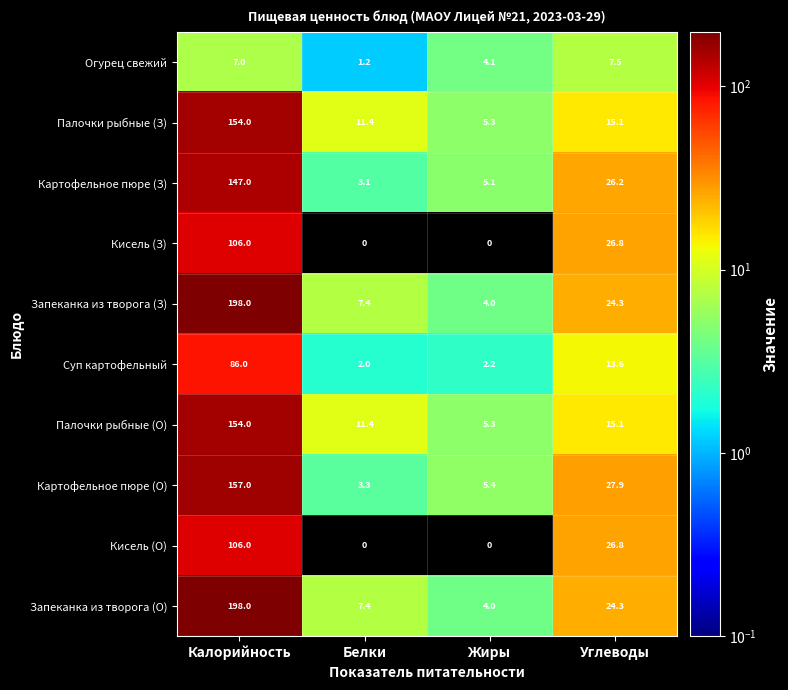

What is the greatest value displayed?

198.0